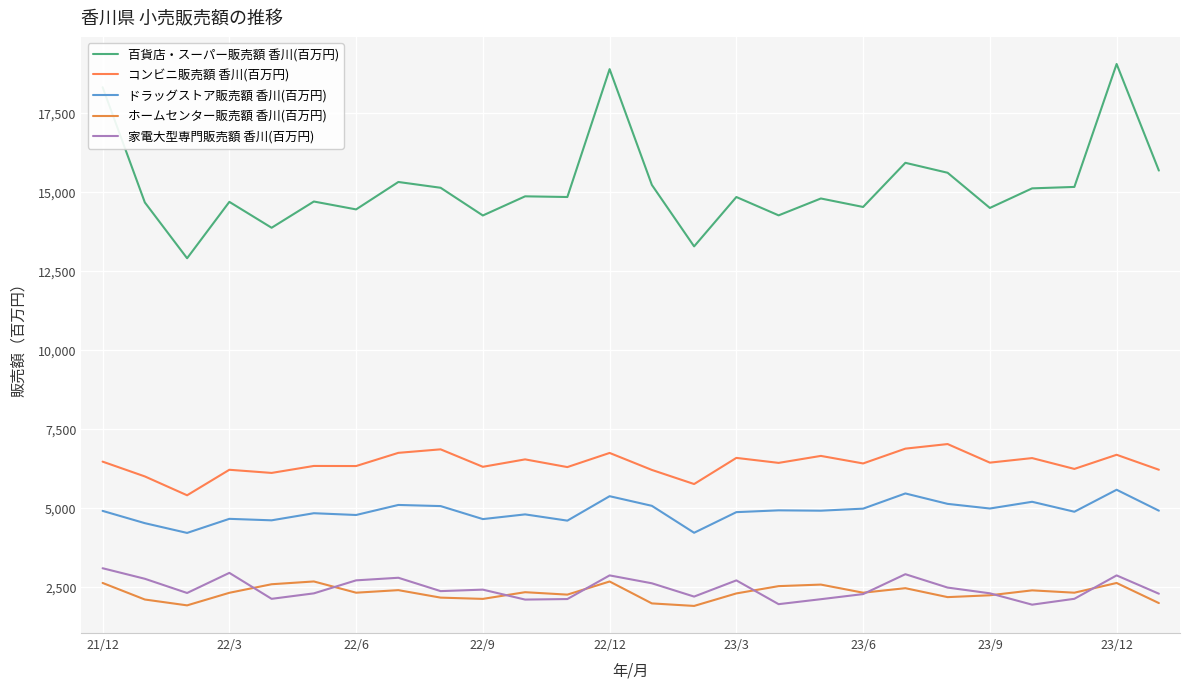

Does the chart display data point markers on the line(s)?

No